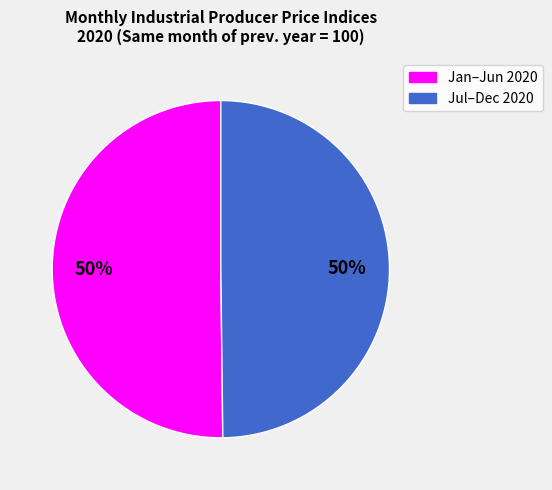

To the nearest percent, what is the average slice percentage?

50%